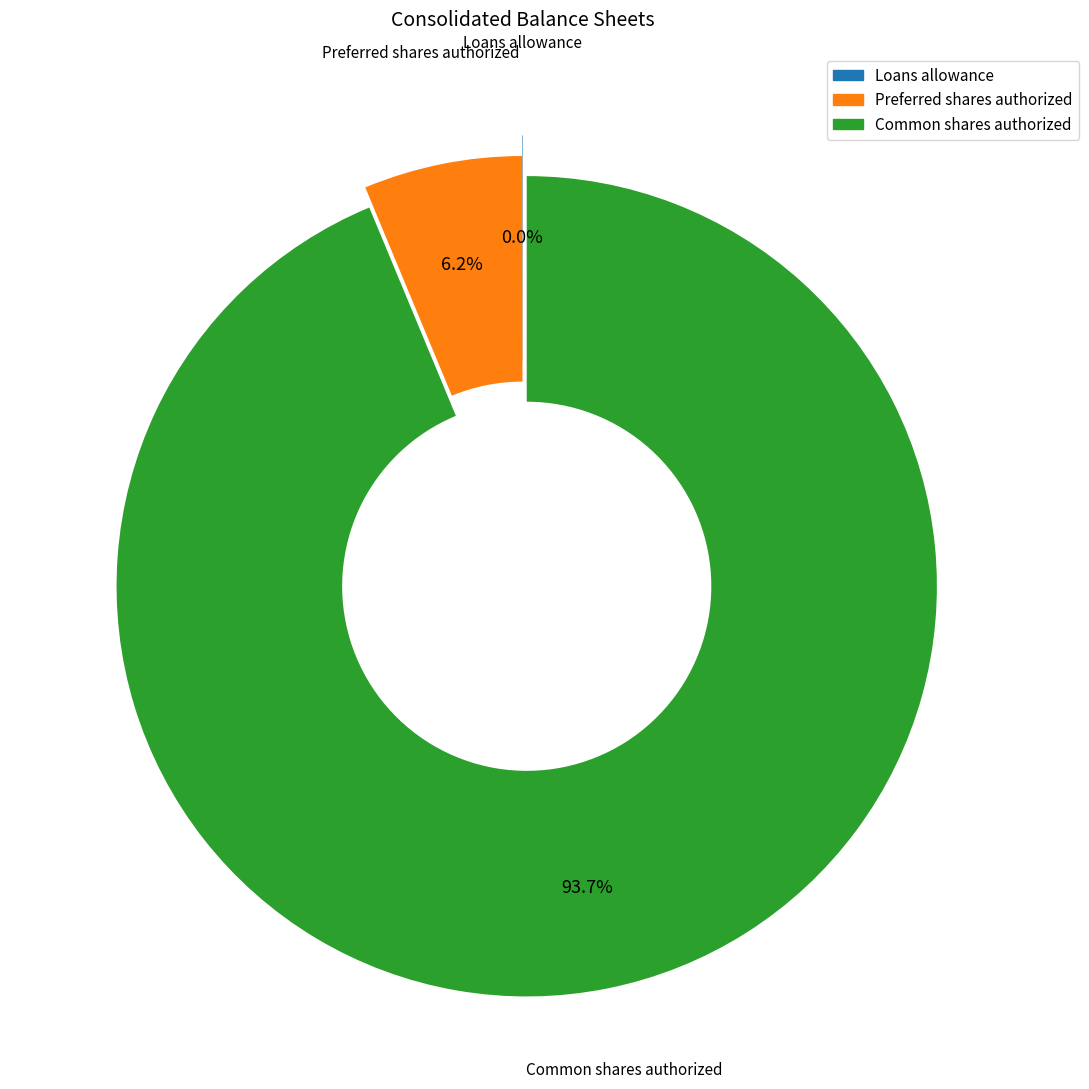

Does any single category account for the majority?

Yes